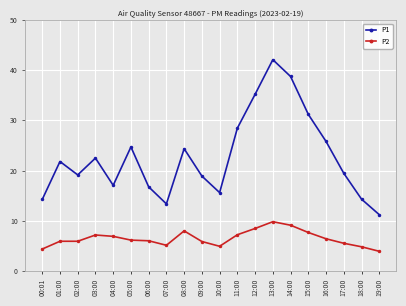

At which category does the chart reach its minimum across all series?

19:00